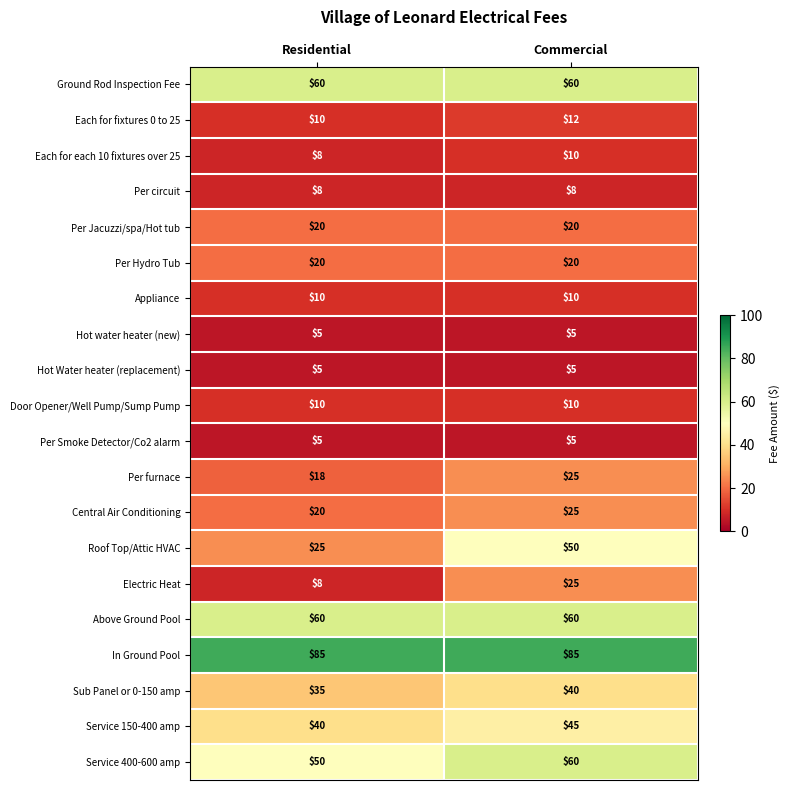

What is the maximum value shown in the chart?

85